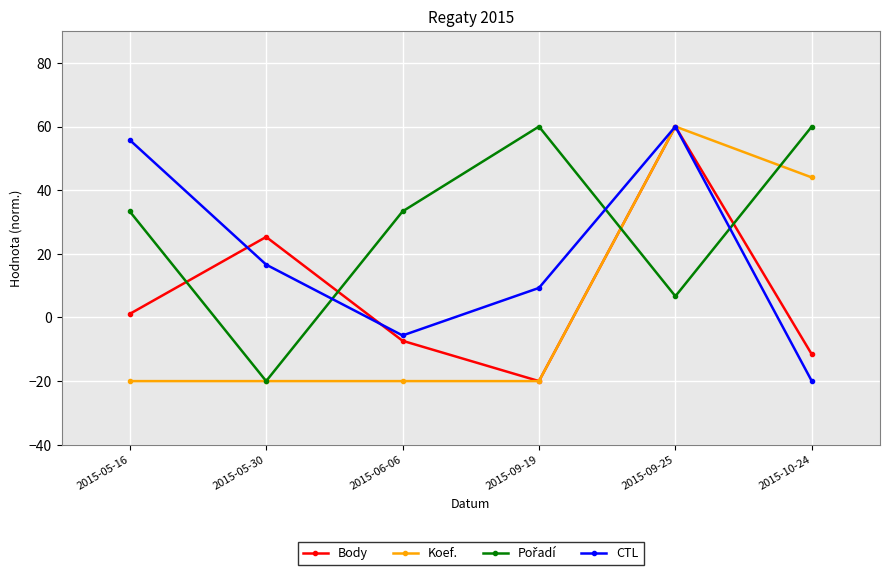

True or false: Koef. has a value of 59.1 at 2015-10-24.

False